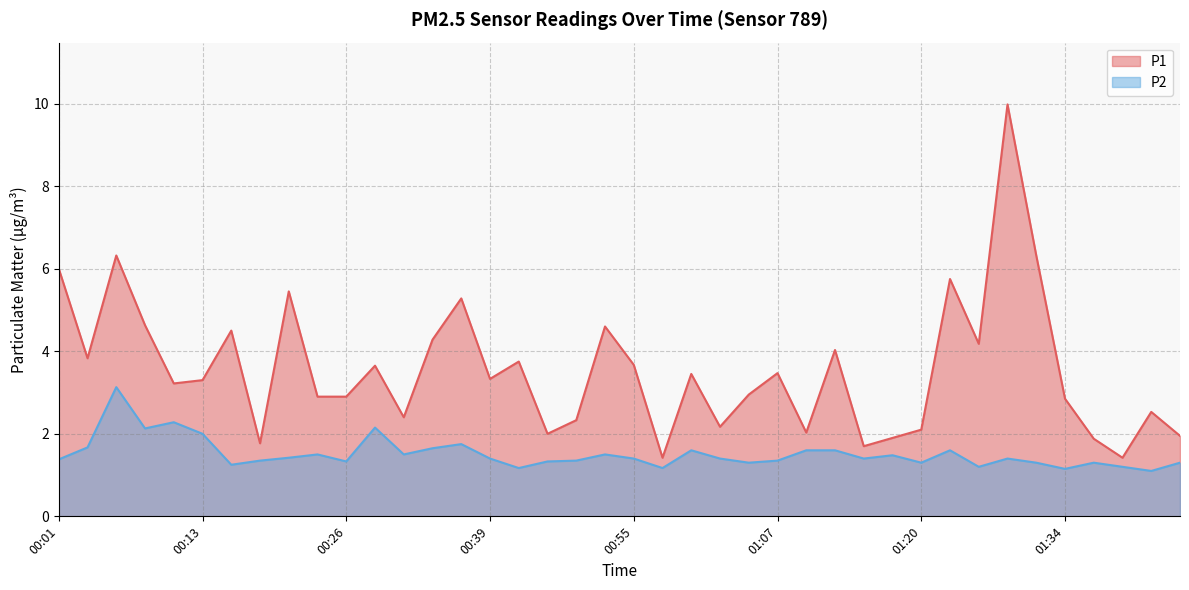

What is the minimum value for P1?

1.4